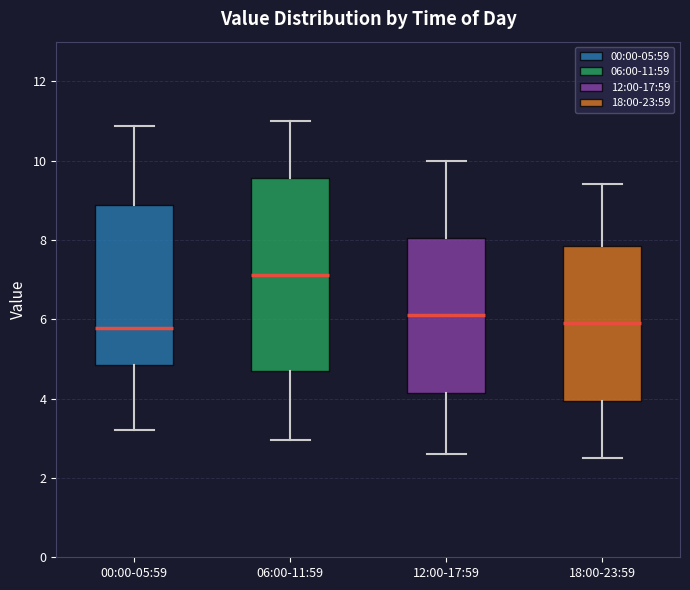

Reading left to right, transcribe this box plot: for each box, give where its median line is, the range the box spans, and where its two whiskers end, as read against the y-axis. The values are not printed on the chart, so give them approximately, as read against the axis.

00:00-05:59: median 5.8, box 4.8 to 8.8, whiskers 3.2 to 10.8
06:00-11:59: median 7.2, box 4.6 to 9.6, whiskers 3.0 to 11.0
12:00-17:59: median 6.2, box 4.2 to 8.0, whiskers 2.6 to 10.0
18:00-23:59: median 6.0, box 4.0 to 7.8, whiskers 2.6 to 9.4